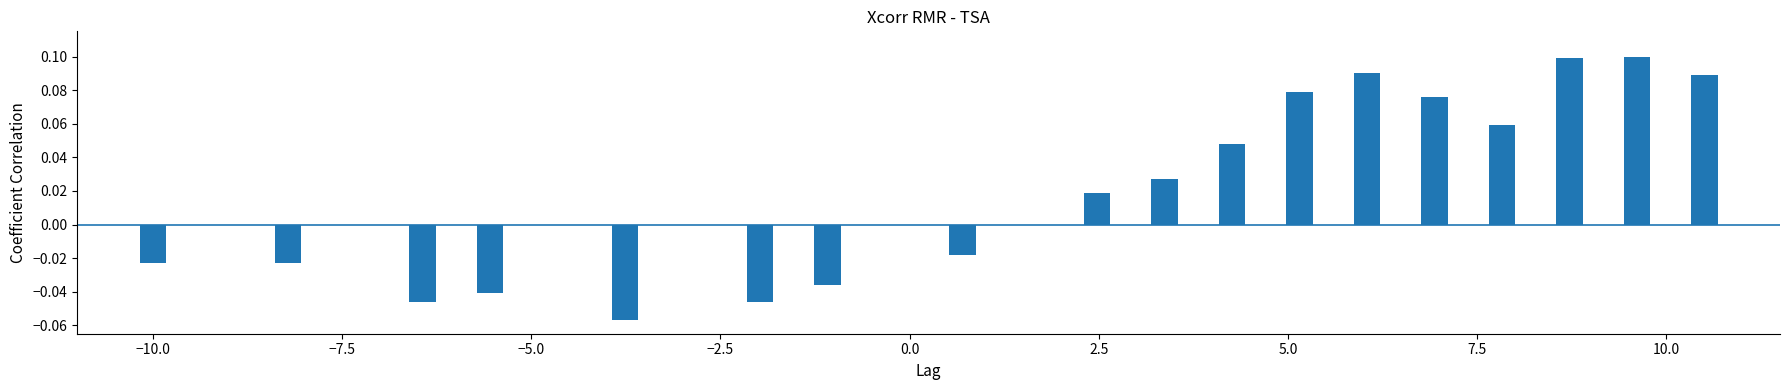

What is the sum of all values?

0.4